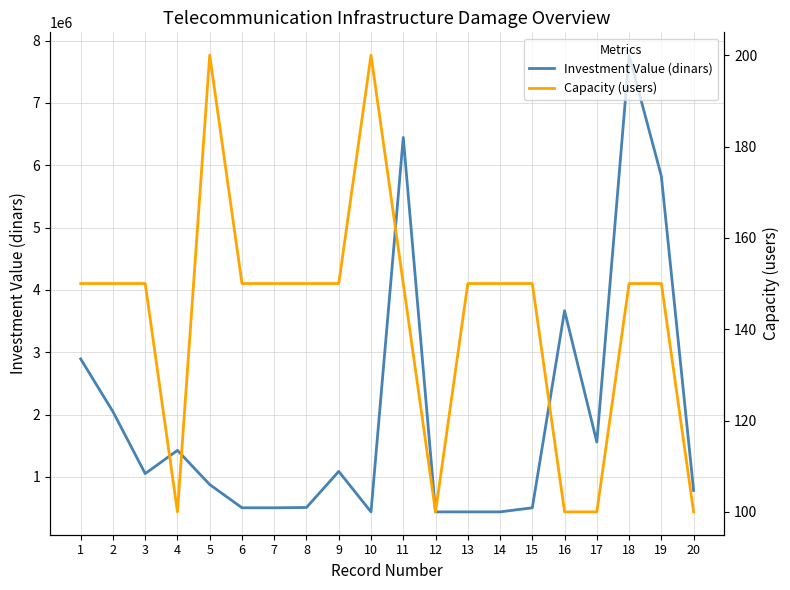

What is the difference between the second highest and second lowest values in the Capacity (users) series?

100